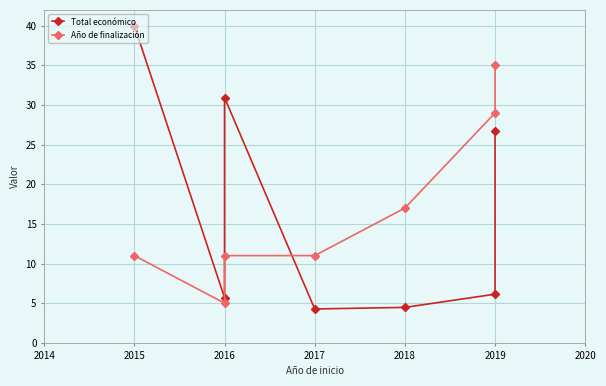

Which series has the largest total across all categories?

Año de finalización